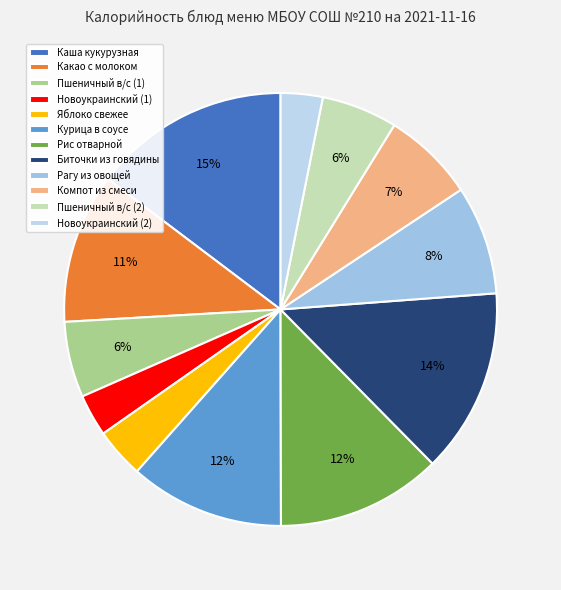

Which category has the biggest portion of the pie?

Каша кукурузная